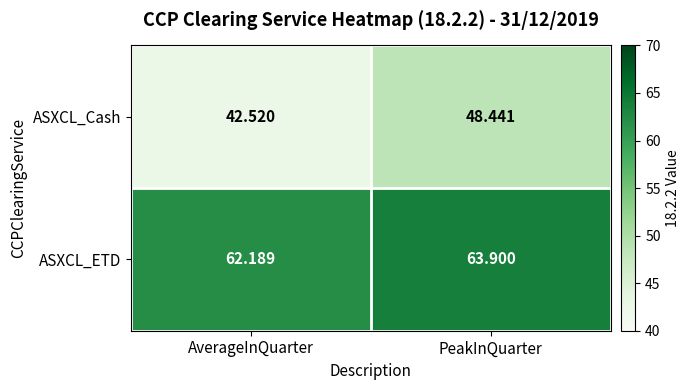

What is the minimum value shown in the chart?

42.5